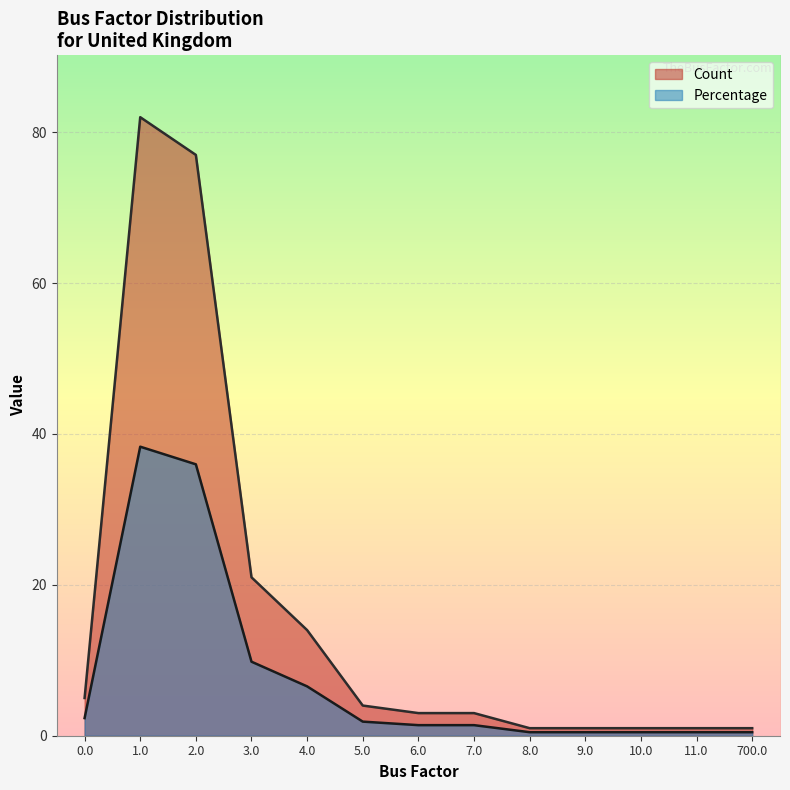

What is the difference between the maximum and minimum values in the Count series?

81.0